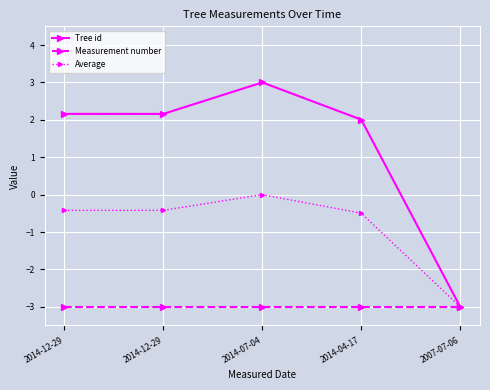

What is the label of the 1st point from the left?

2014-12-29